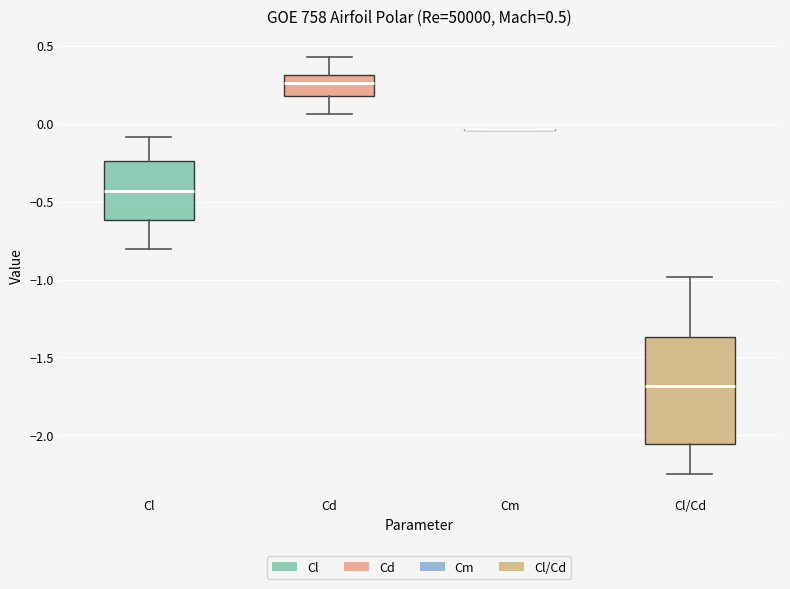

Which box is the tallest, from its lower edge to its upper edge?

Cl/Cd